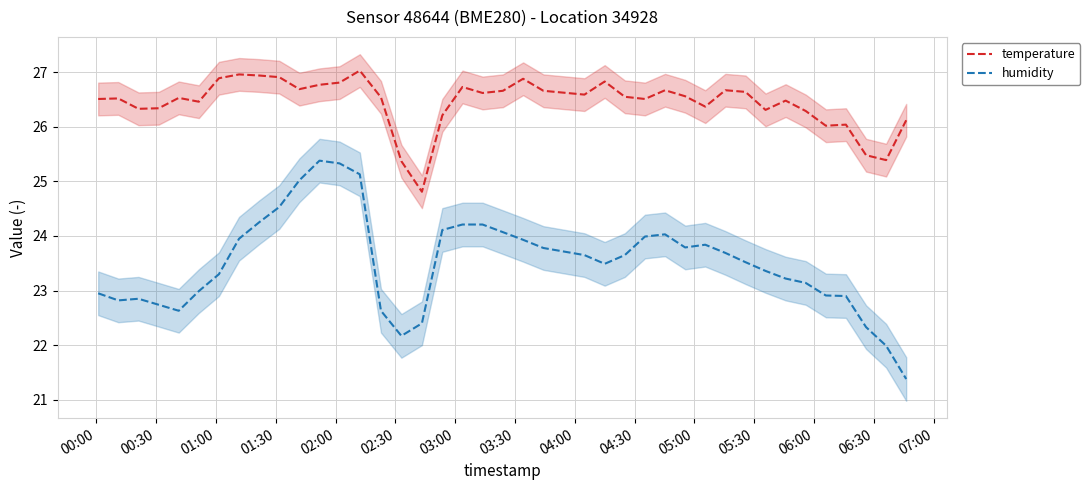

True or false: humidity and temperature cross at least once.

False